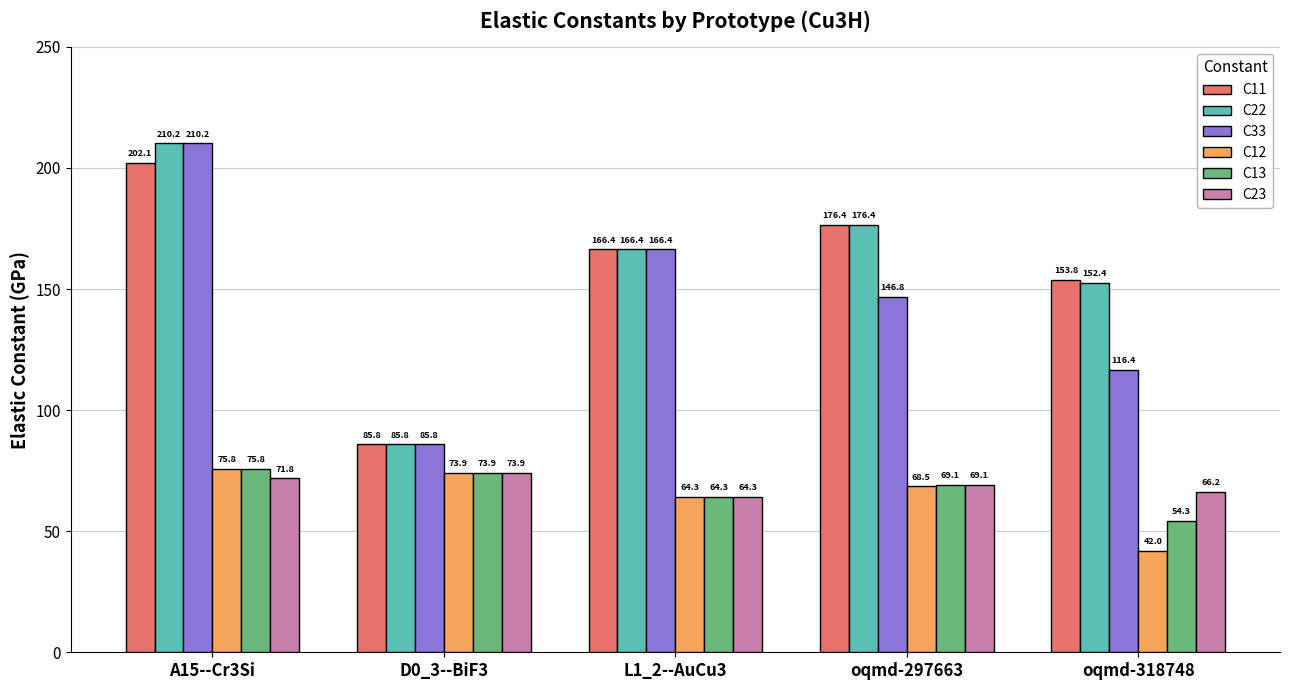

What is the value of the C12 bar at the 1st from the left?

75.8